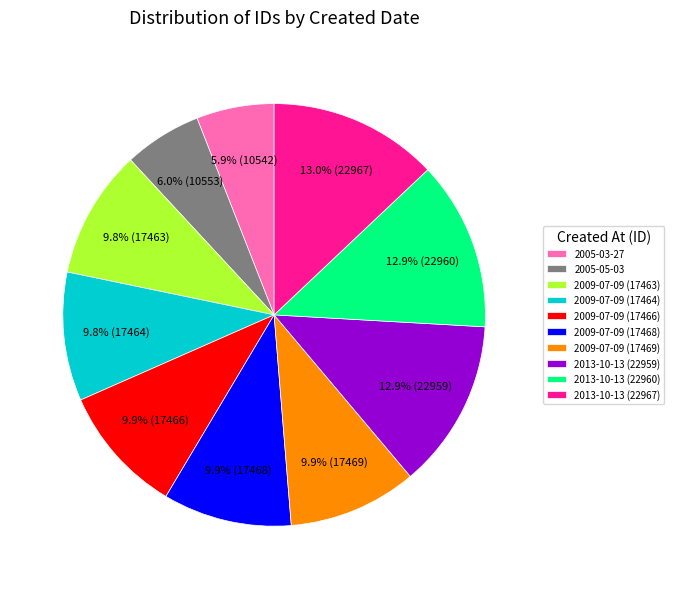

To the nearest percent, what percentage of the pie is 2013-10-13 (22967)?

13%